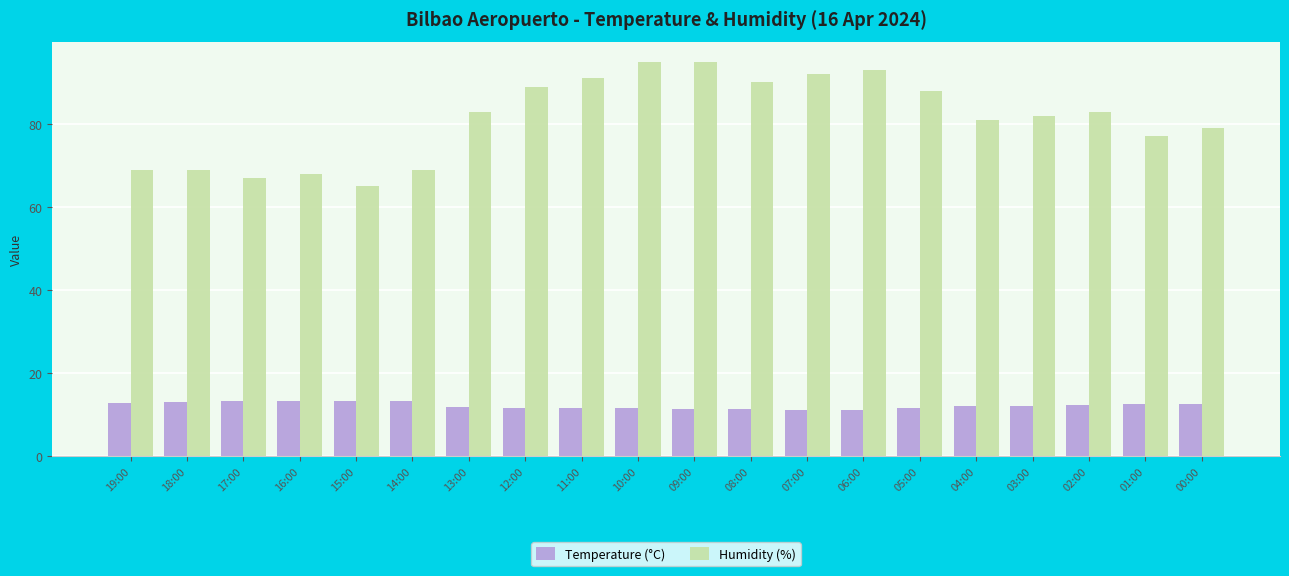

What is the difference between the highest and lowest values at 16:00?

54.7